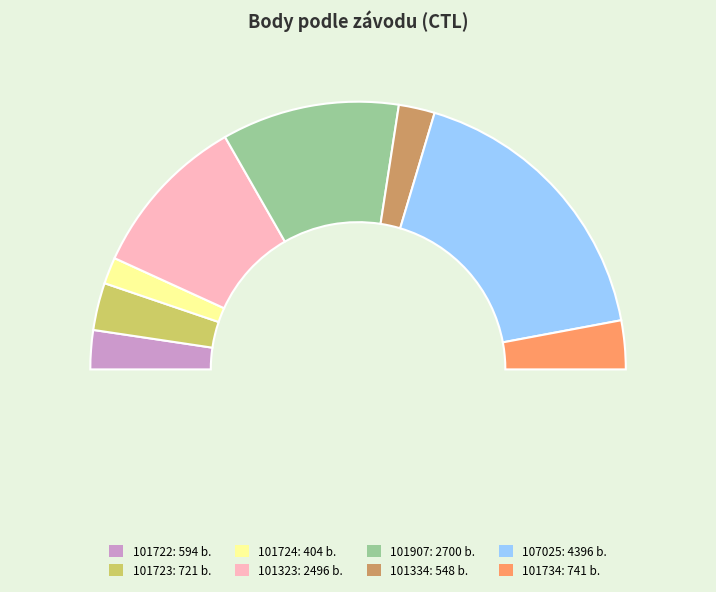

To the nearest percent, what percentage of the pie is 101334?

4%